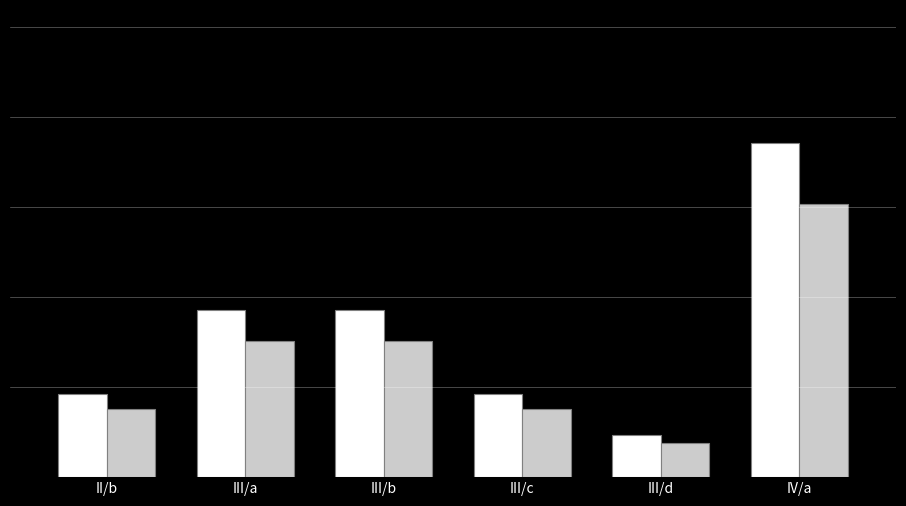

Are the bars grouped side by side (vs. stacked)?

Yes